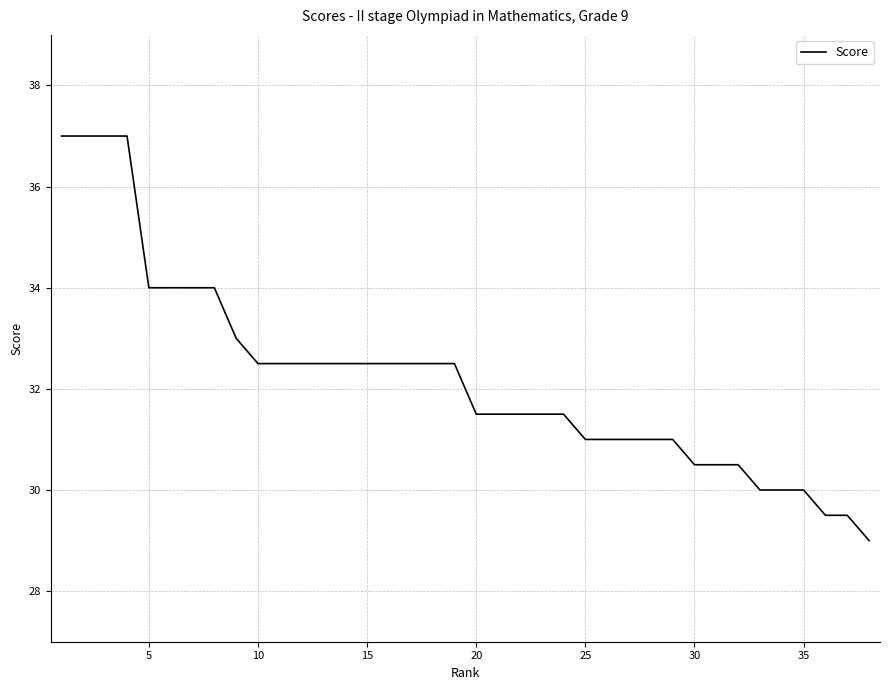

What is the minimum value shown in the chart?

29.0